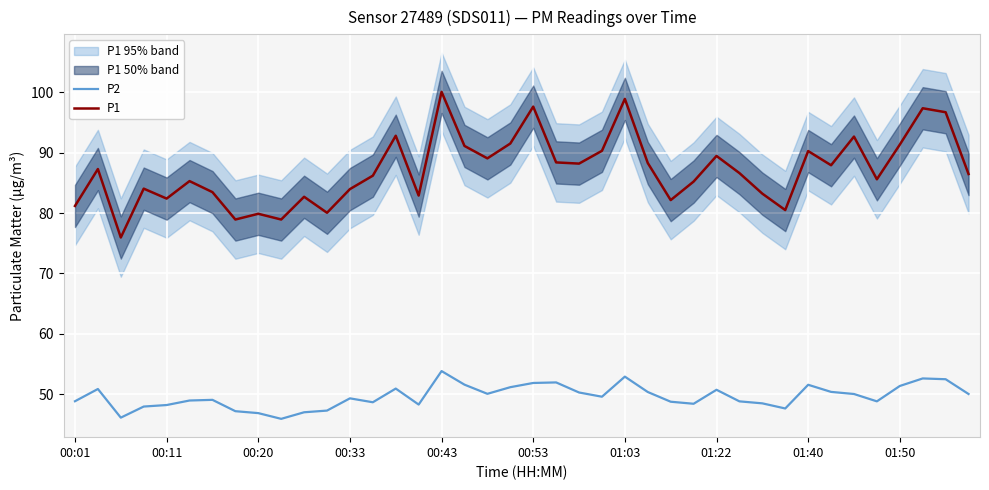

Is it true that P2 equals 79.1 at 14?

False